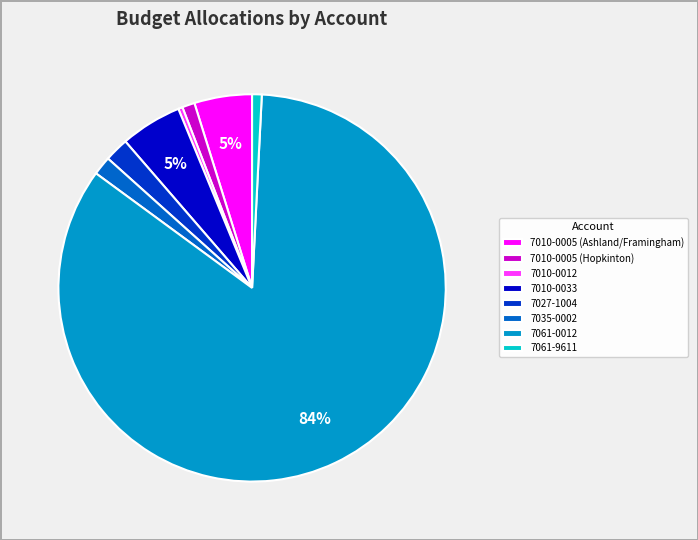

Which has a higher value, 7061-0012 or 7010-0005 (Hopkinton)?

7061-0012